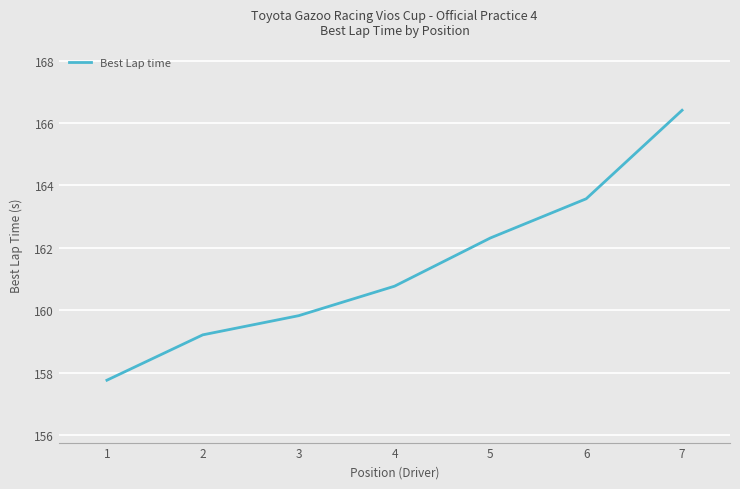

List the labels in order of value, largest first.

7, 6, 5, 4, 3, 2, 1